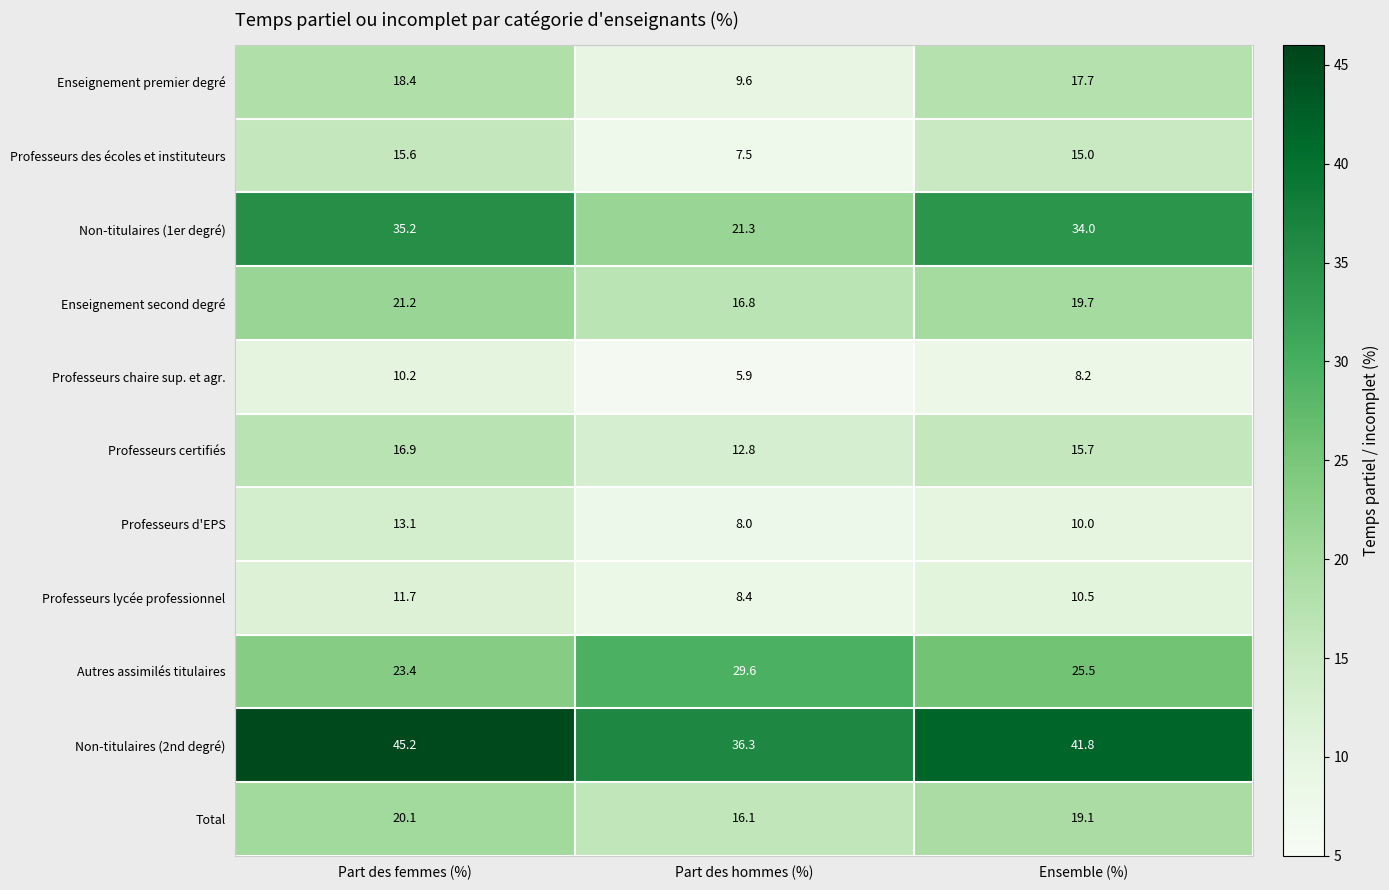

At which category is the sum across all series the highest?

Part des femmes (%)